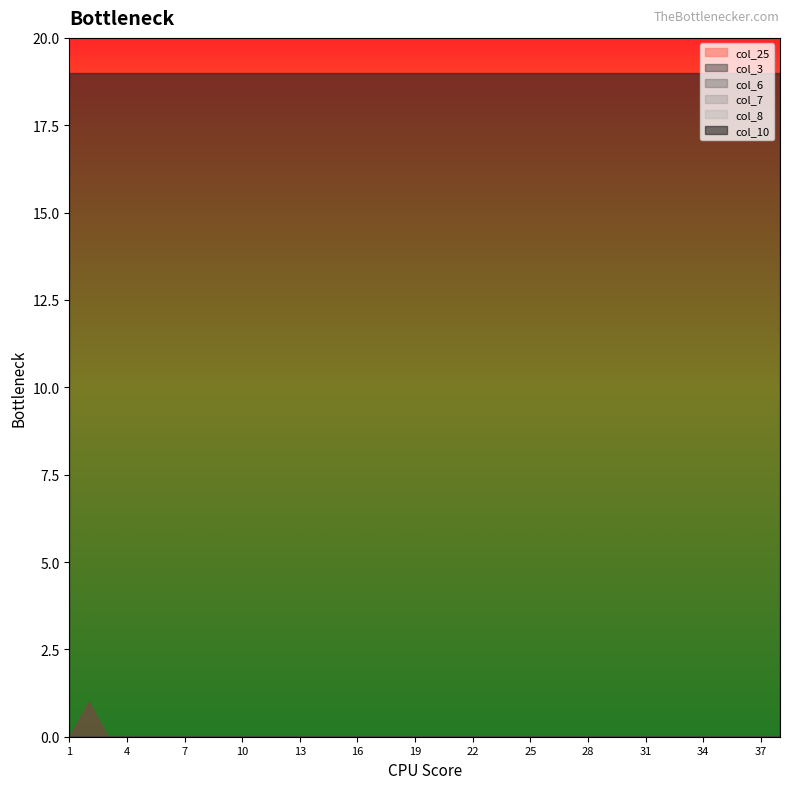

Does the chart display data point markers on the line(s)?

No